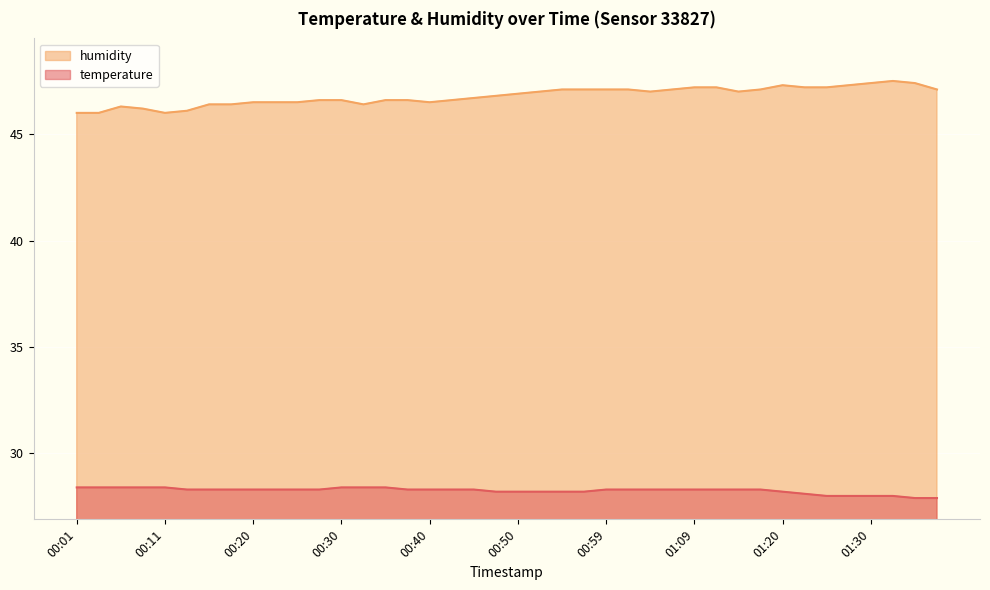

Rank the series at 01:20 from highest to lowest value.

humidity, temperature